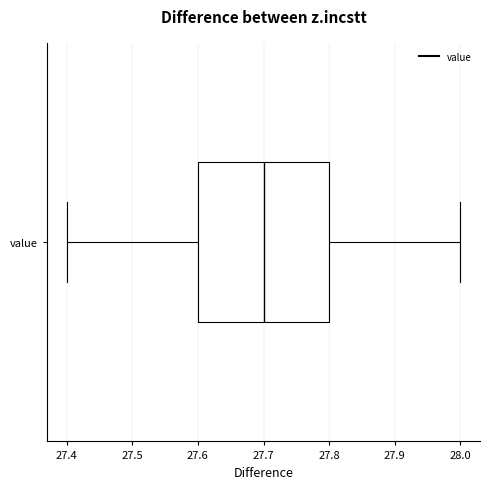

Transcribe this box plot: give where the median line is, the range the box spans, and where the two whiskers end, as read against the x-axis. The values are not printed on the chart, so give them approximately, as read against the axis.

median 27.7, box 27.6 to 27.8, whiskers 27.4 to 28.0